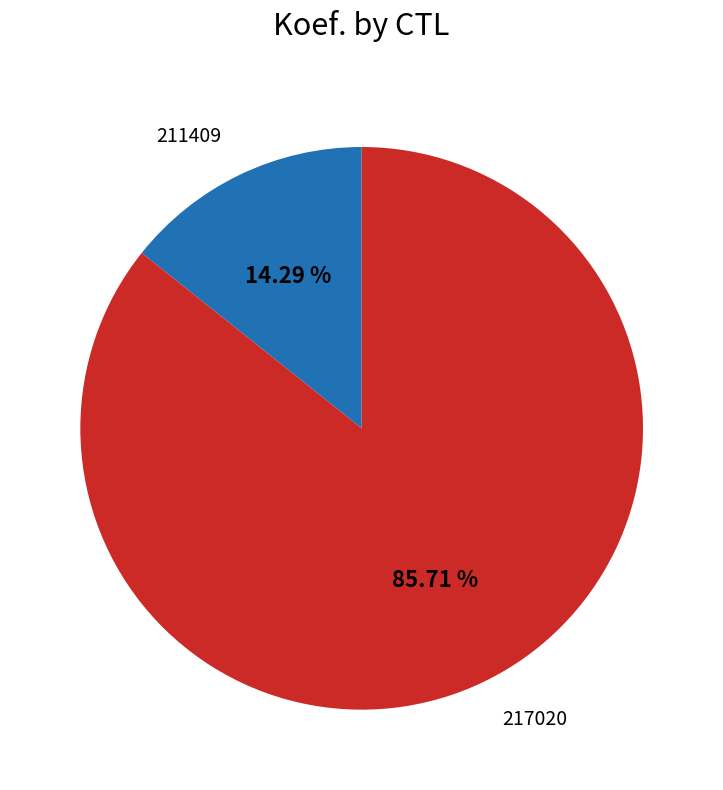

What is the smallest slice in the pie chart?

211409